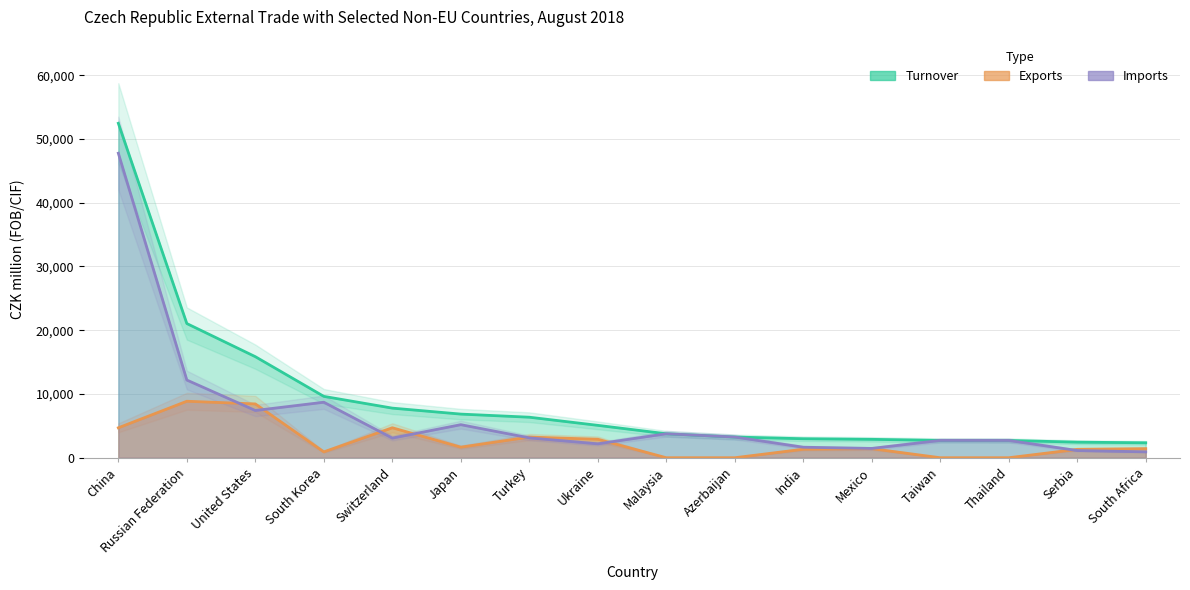

At which label is Turnover closest to 27402?

Russian Federation